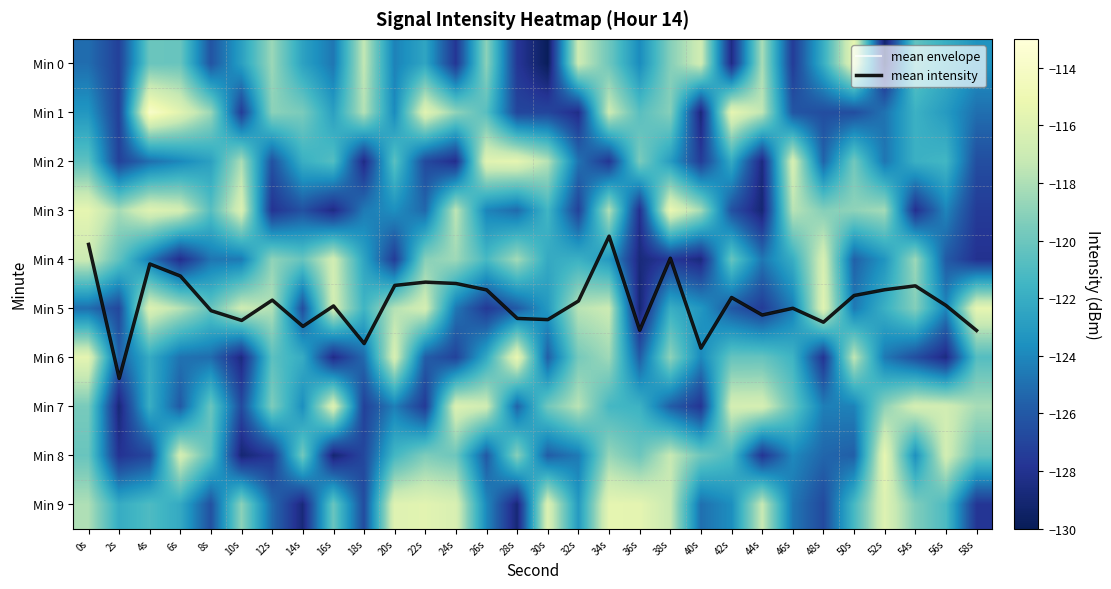

What is the total value across all series at 32s?

-1212.0